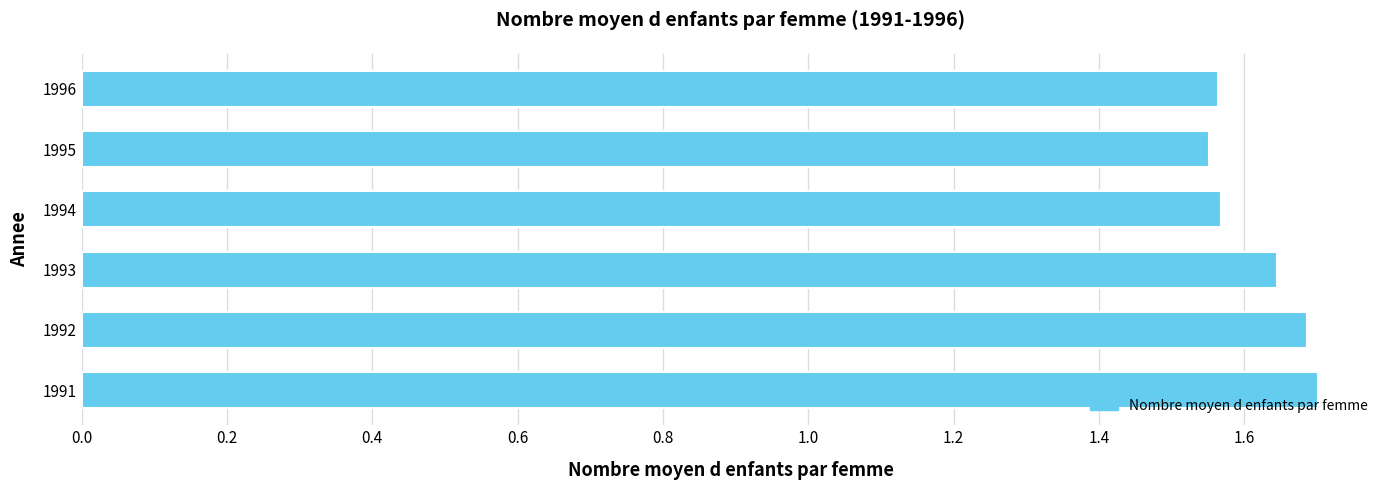

What is the sum of all values?

9.7